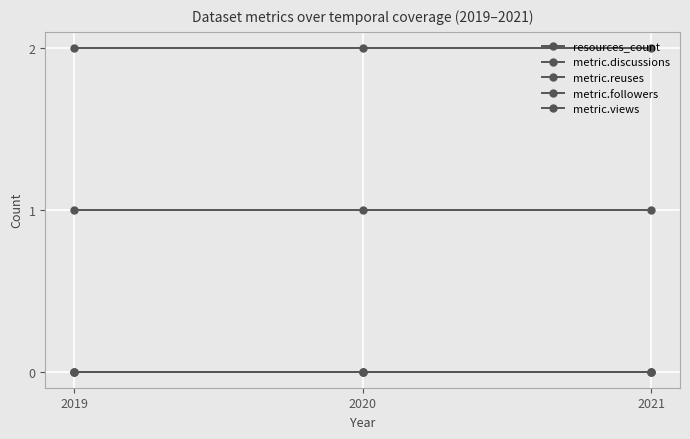

Is this an area chart (filled region under the line)?

No